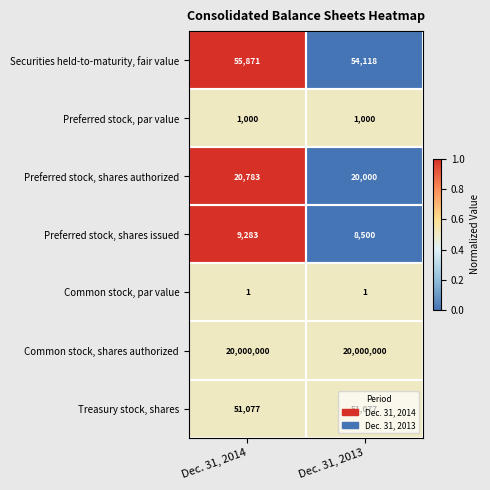

Is it true that Common stock, shares authorized equals 20000000 at Dec. 31, 2014?

True